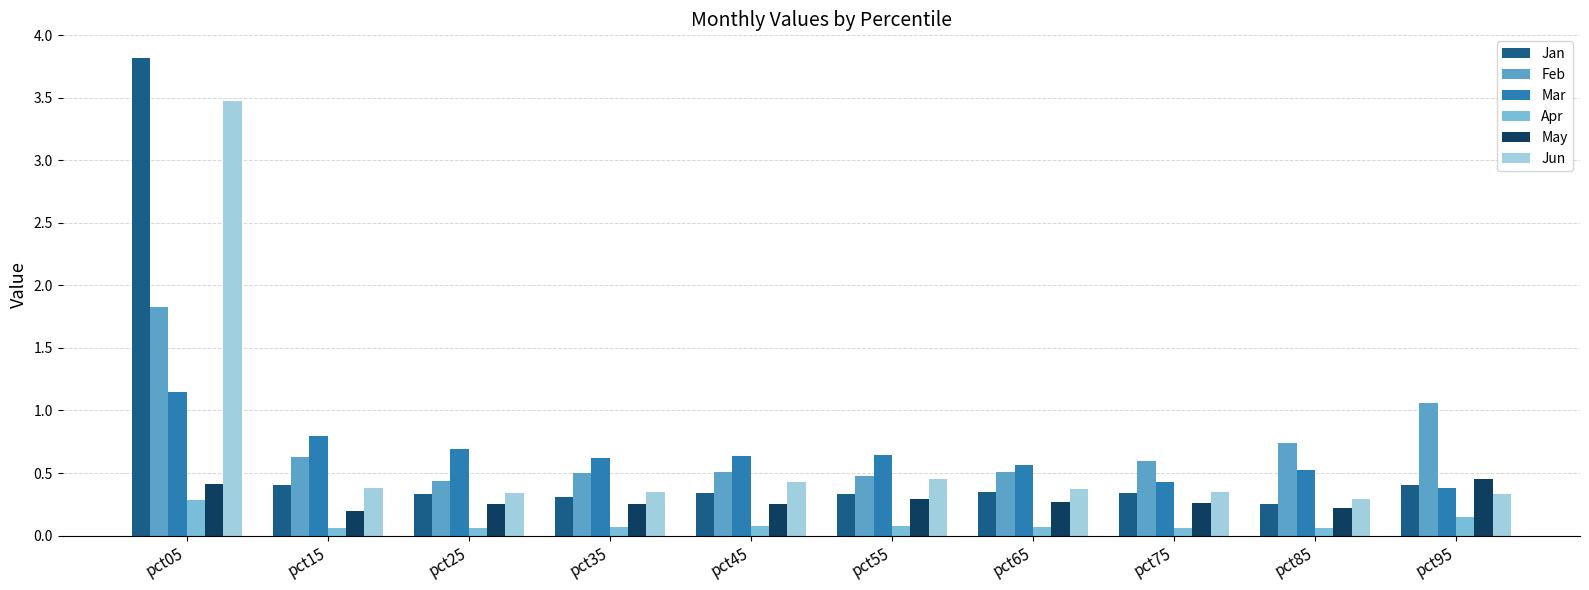

What are all the series names shown in the legend?

Jan, Feb, Mar, Apr, May, Jun